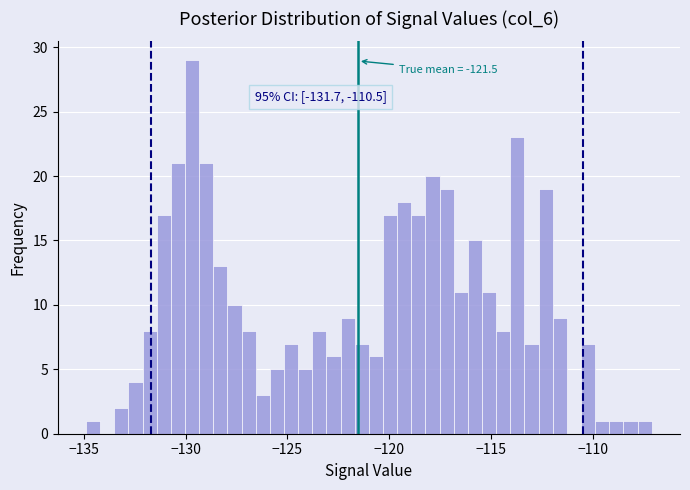

Read against the x-axis, roughly where is the centre of the tallest bar?

-129.5